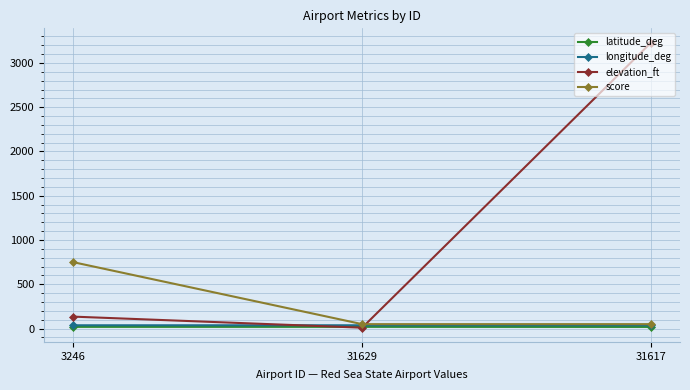

How many lines are shown in the chart?

4